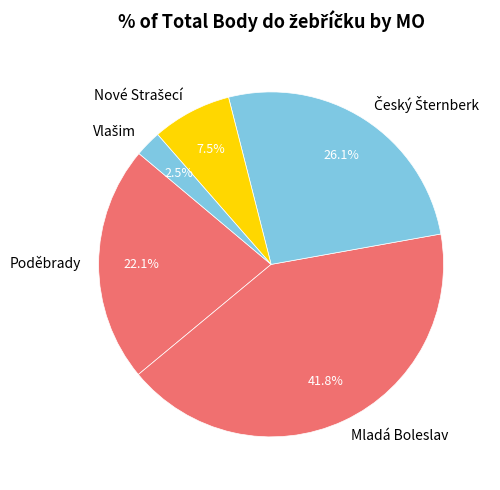

Which slice is the largest?

Mladá Boleslav